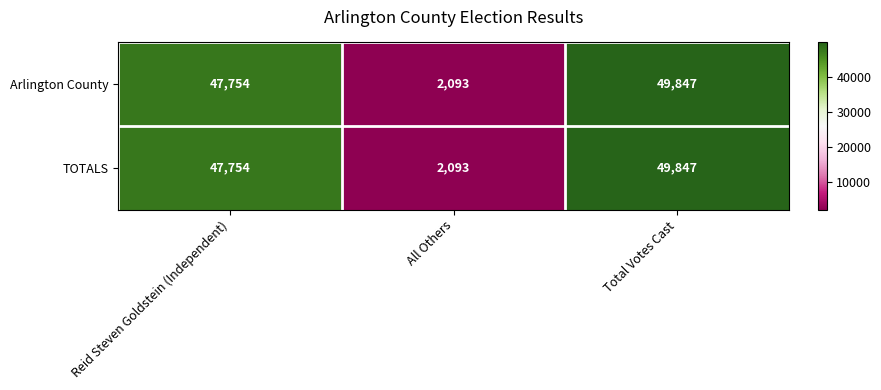

What is the minimum value shown in the chart?

2093